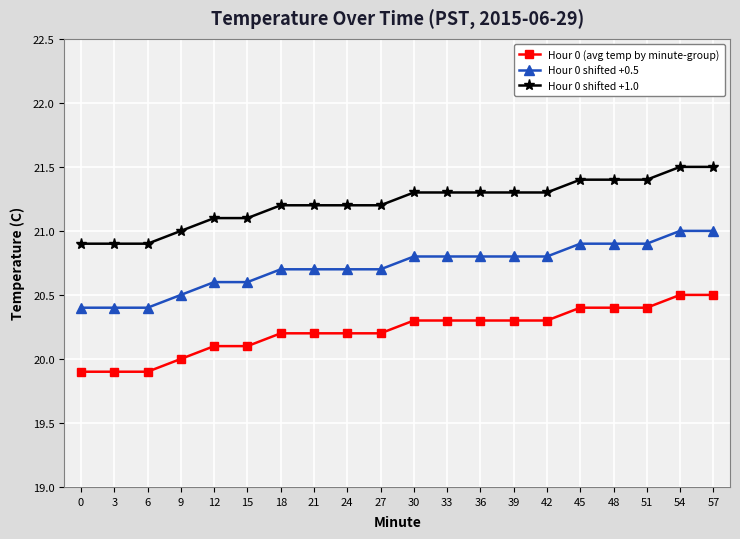

How many series are shown in this chart?

3